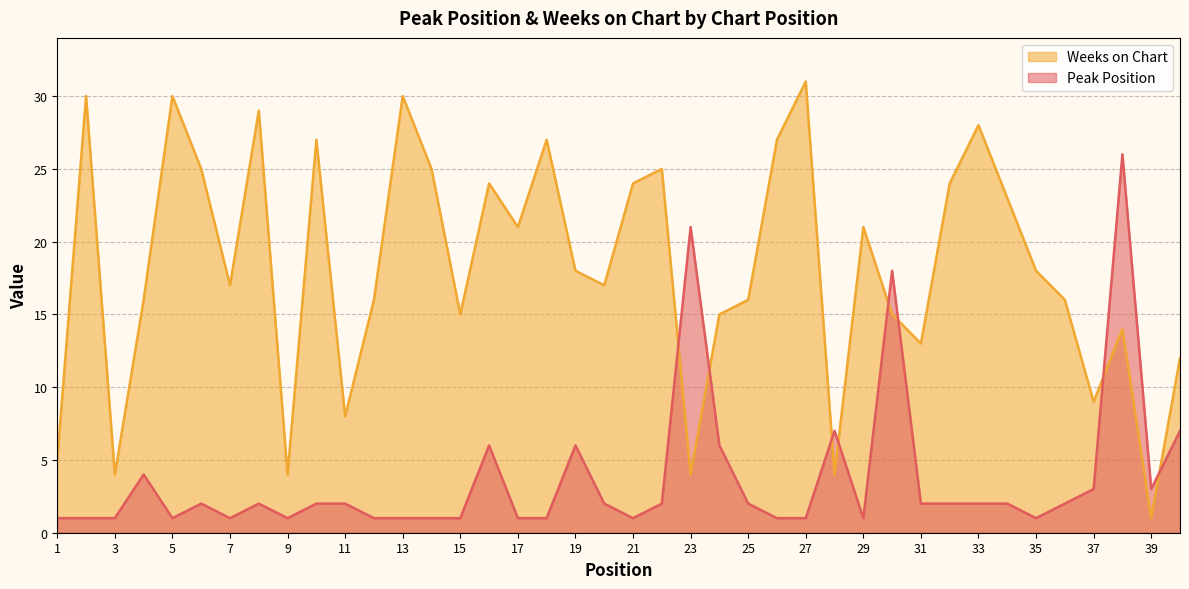

Reading left to right, transcribe all the data shown in this chart.

Peak Position: 1	1	1	4	1	2	1	2	1	2	2	1	1	1	1	6	1	1	6	2	1	2	21	6	2	1	1	7	1	18	2	2	2	2	1	2	3	26	3	7
Weeks on Chart: 5	30	4	16	30	25	17	29	4	27	8	16	30	25	15	24	21	27	18	17	24	25	4	15	16	27	31	4	21	15	13	24	28	23	18	16	9	14	1	12